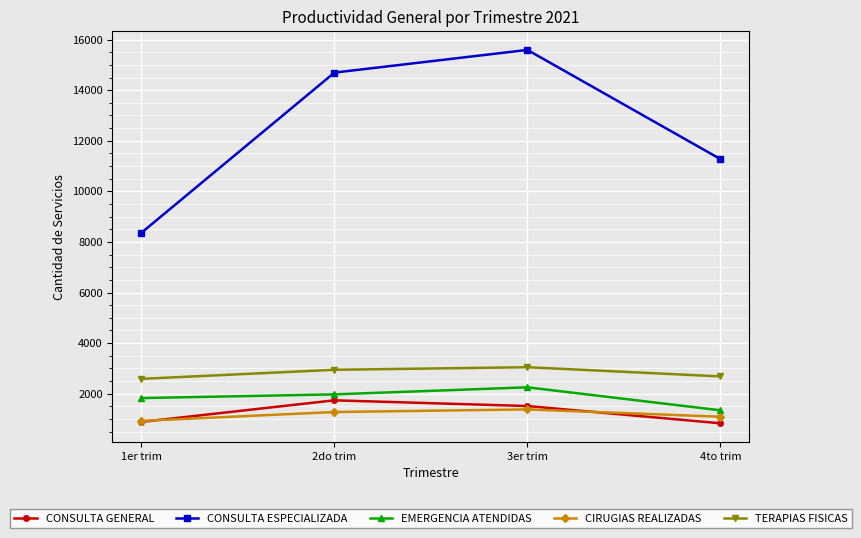

What is the value of the CONSULTA GENERAL point at the 3rd from the left?

1512